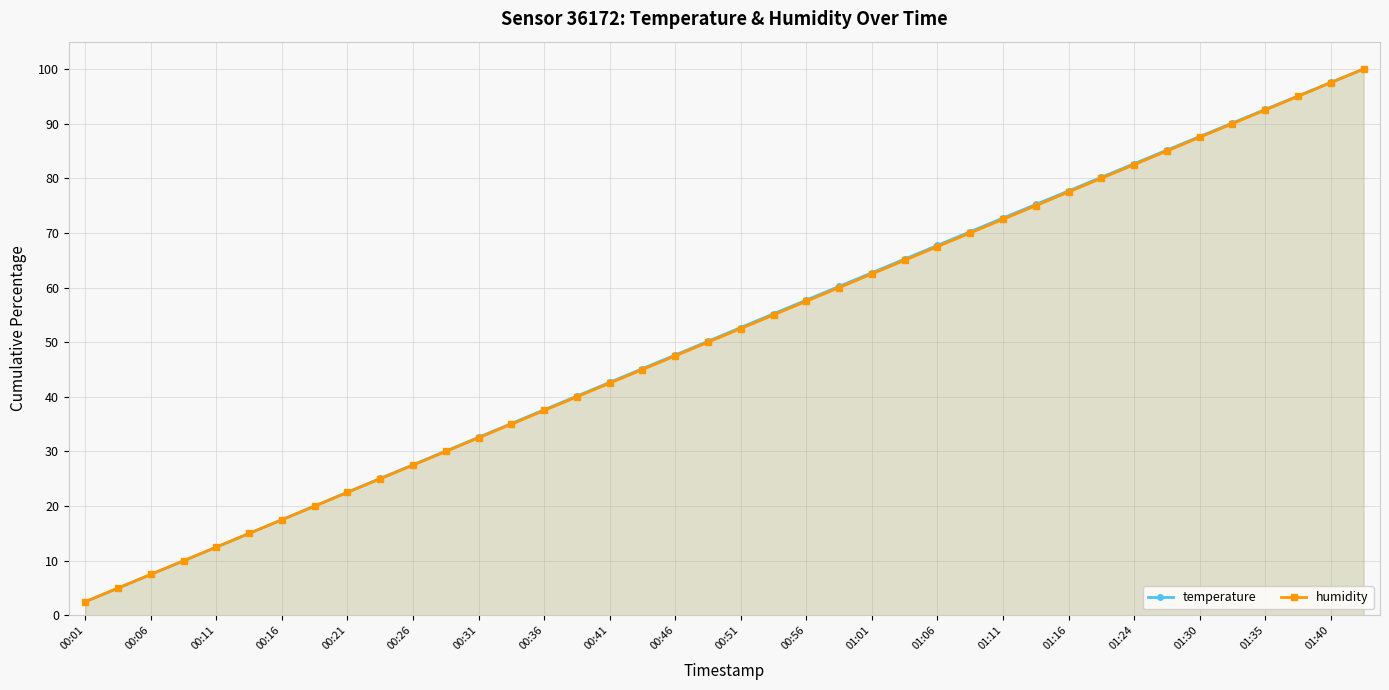

Does the chart display data point markers on the line(s)?

Yes